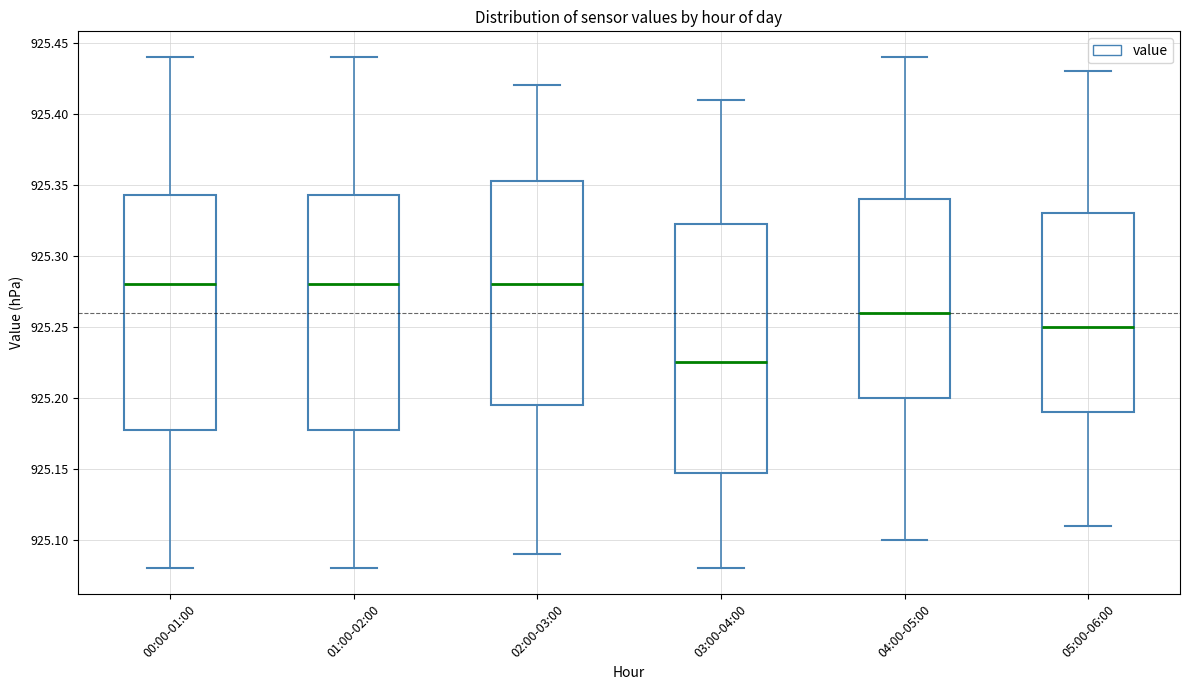

Reading left to right, read every box against the y-axis: the position of its median line, the range the box covers, and the ends of its whiskers. The values are not printed on the chart, so give them approximately, as read against the axis.

00:00-01:00: median 925.280, box 925.180 to 925.345, whiskers 925.080 to 925.440
01:00-02:00: median 925.280, box 925.180 to 925.345, whiskers 925.080 to 925.440
02:00-03:00: median 925.280, box 925.195 to 925.355, whiskers 925.090 to 925.420
03:00-04:00: median 925.225, box 925.150 to 925.325, whiskers 925.080 to 925.410
04:00-05:00: median 925.260, box 925.200 to 925.340, whiskers 925.100 to 925.440
05:00-06:00: median 925.250, box 925.190 to 925.330, whiskers 925.110 to 925.430